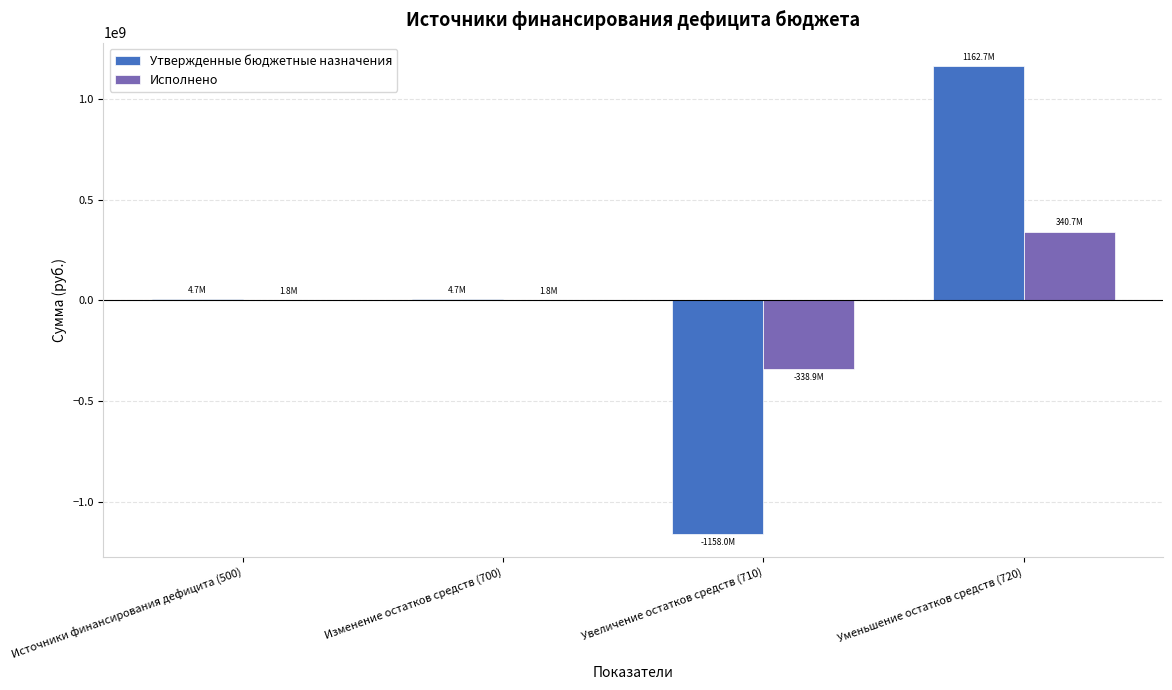

Which category has the highest value in the Утвержденные бюджетные назначения series?

Уменьшение остатков средств (720)